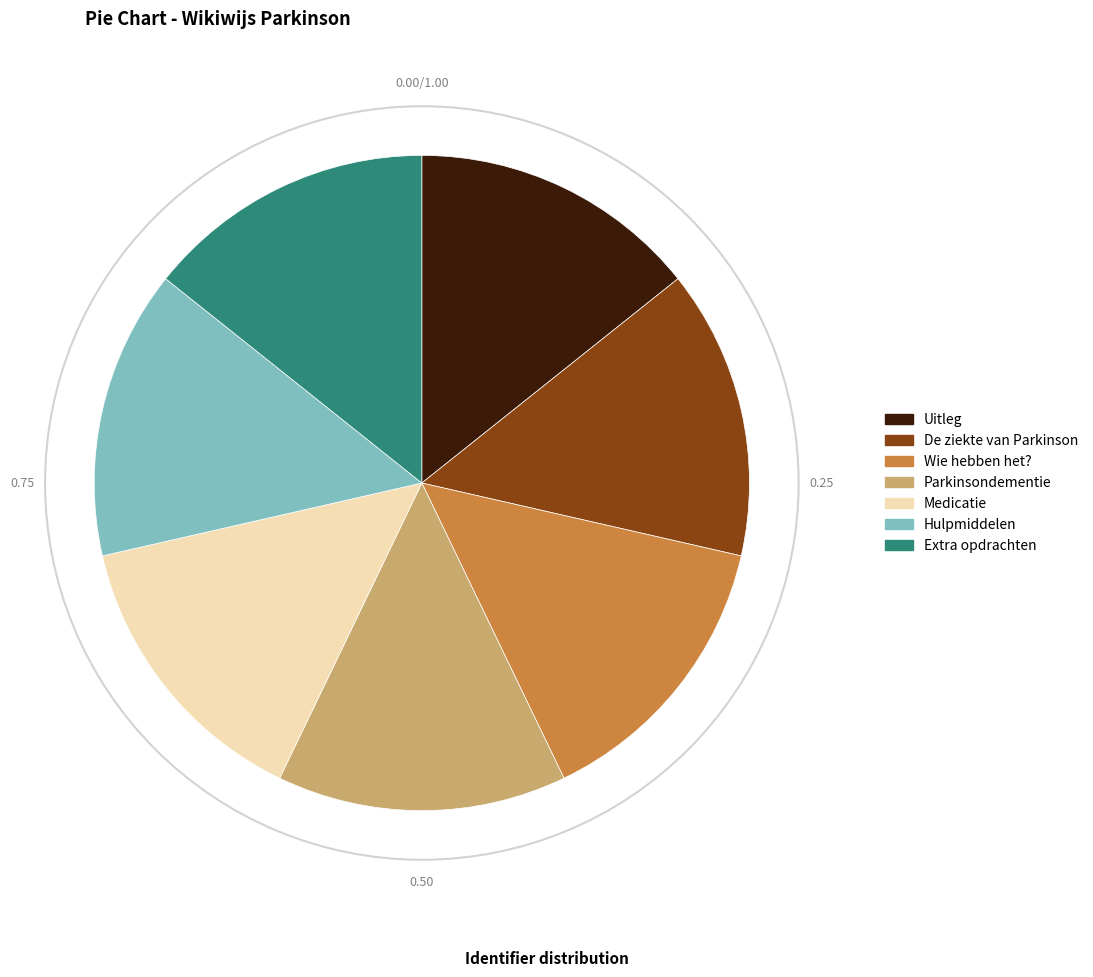

How many slices are in this pie chart?

7